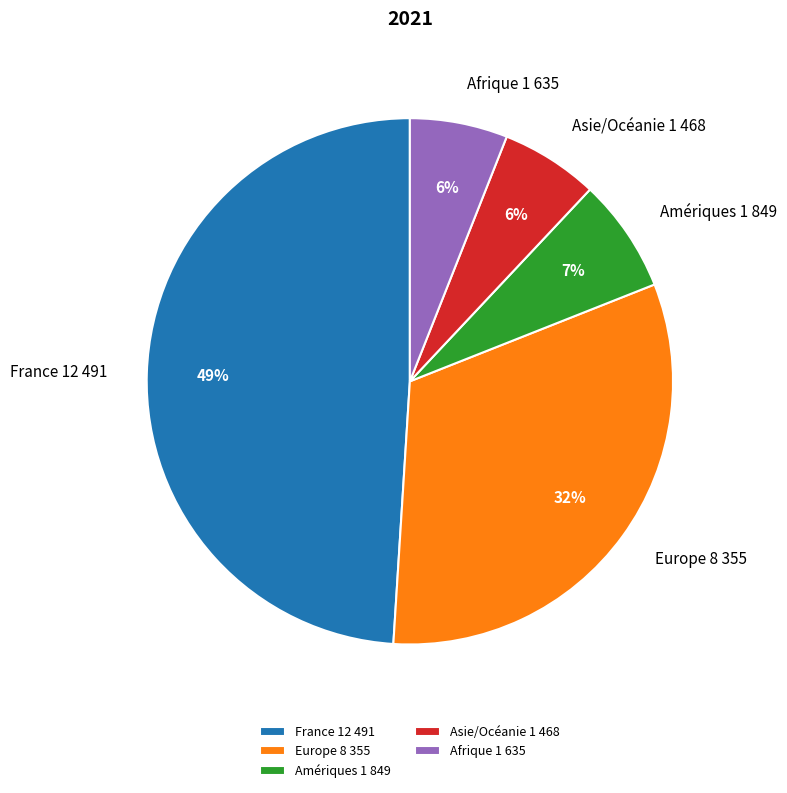

True or false: Amériques 1 849 accounts for 7% of the total.

True